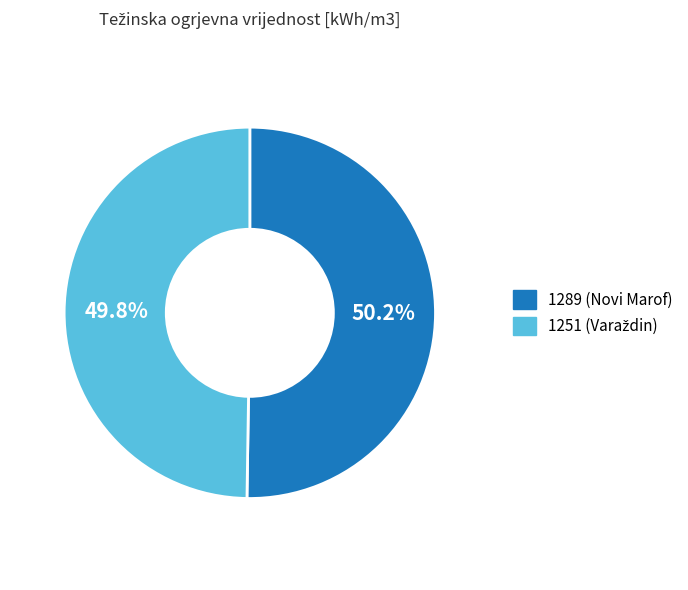

Does any single category account for the majority?

Yes